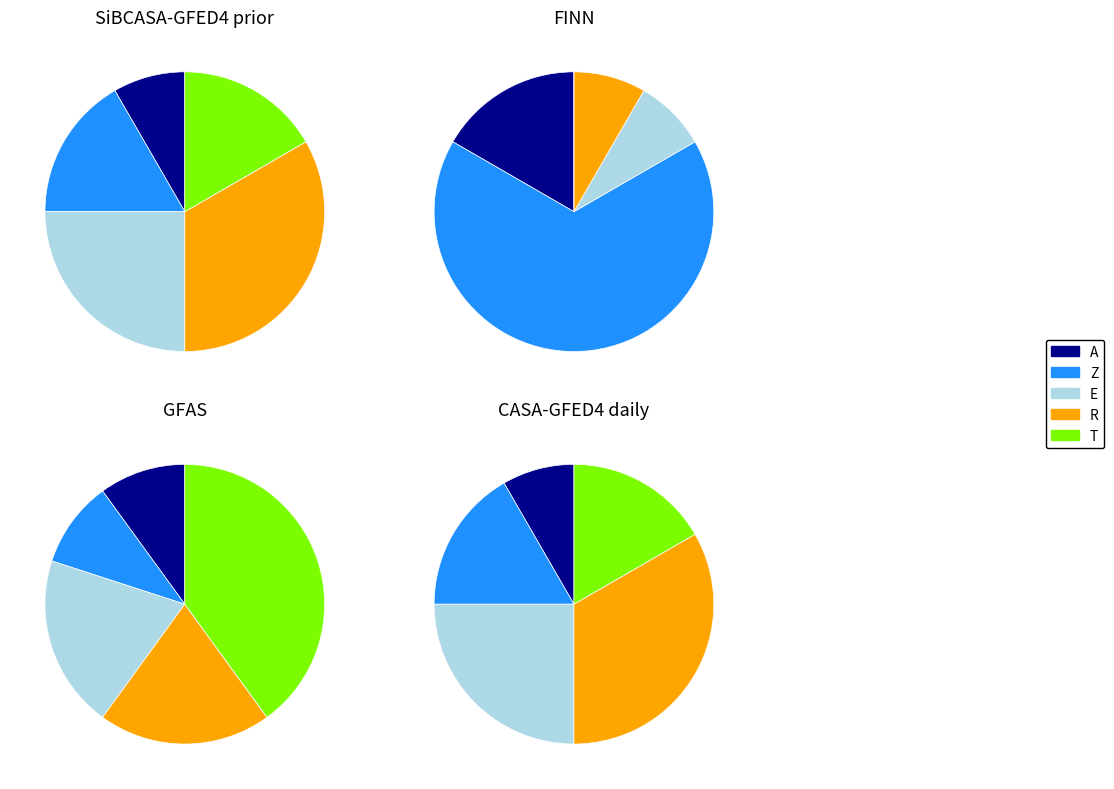

Is it true that A is 17% of the pie?

False